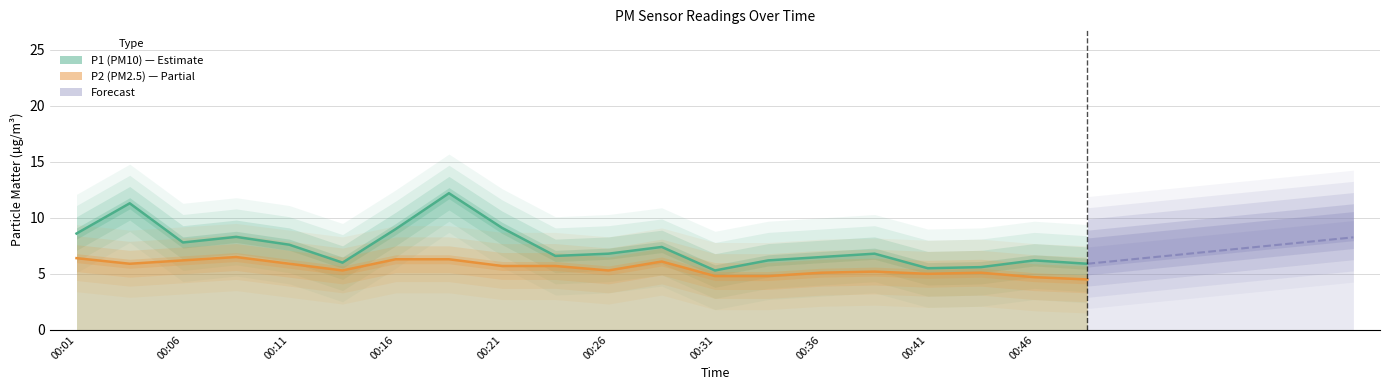

The value of P2 at 00:38 is 5.2. True or false?

True